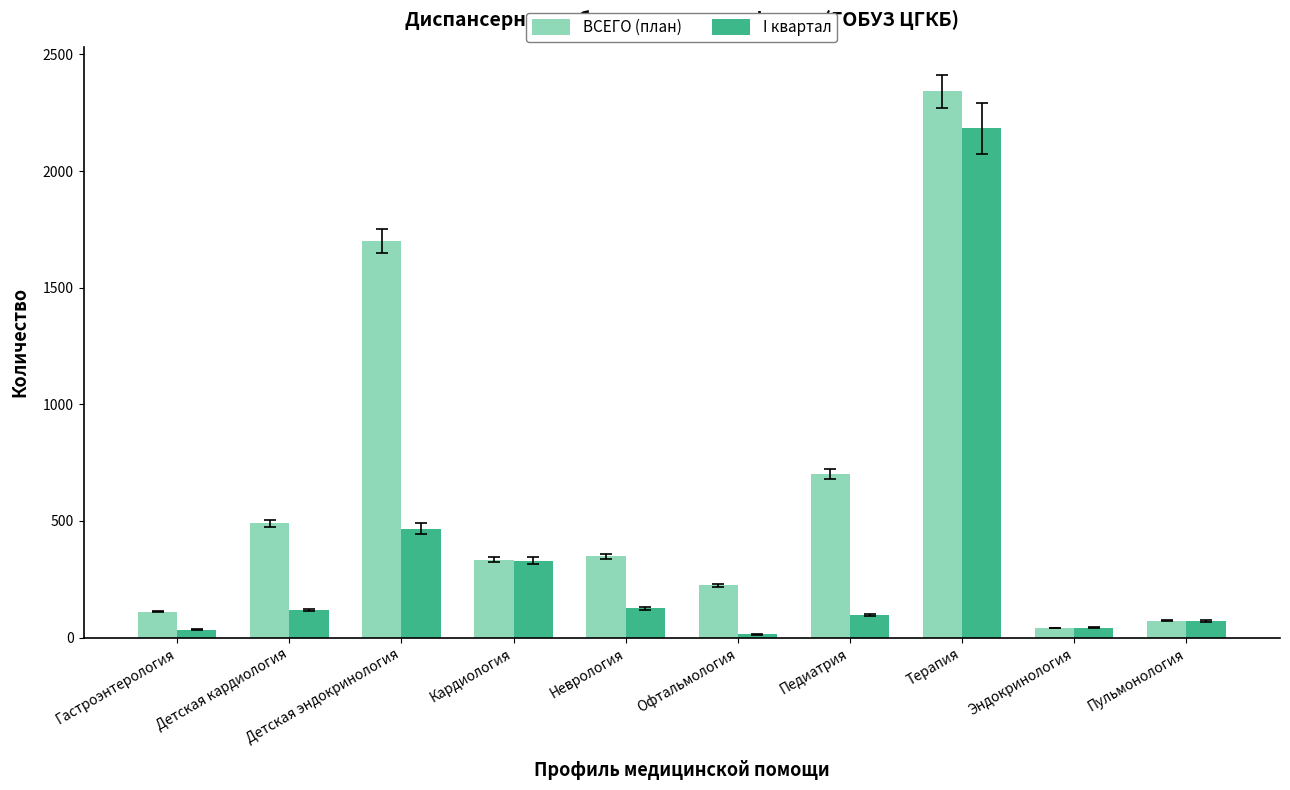

How many values in the ВСЕГО (план) series are below 349?

5